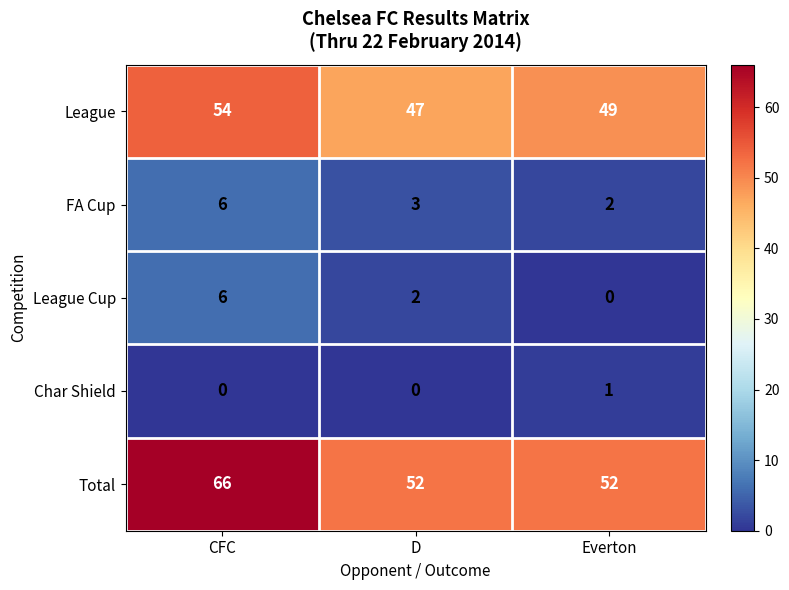

Count the number of categories in the chart.

3